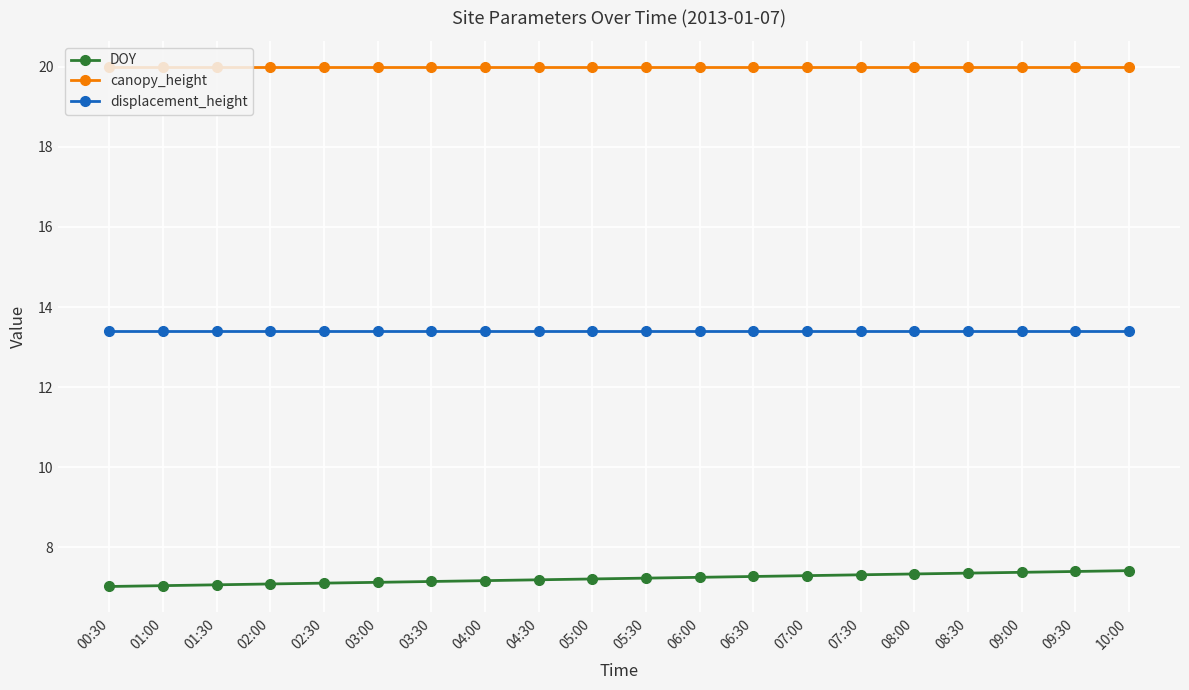

What are all the series names shown in the legend?

DOY, canopy_height, displacement_height